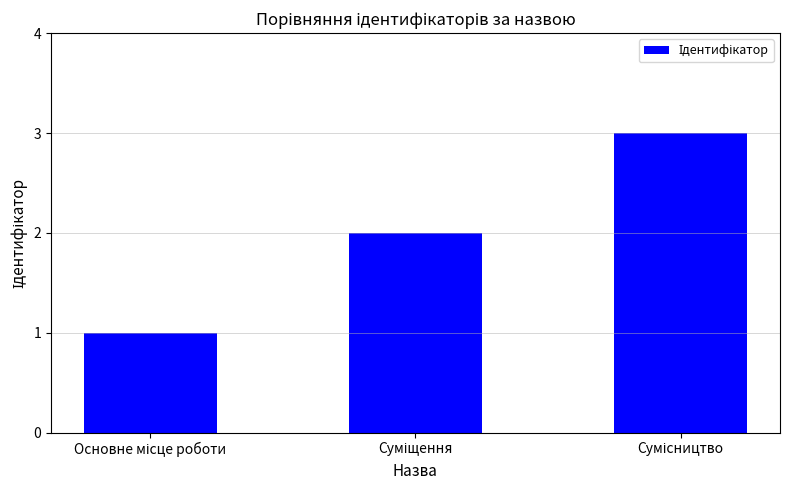

What is the sum of all values?

6